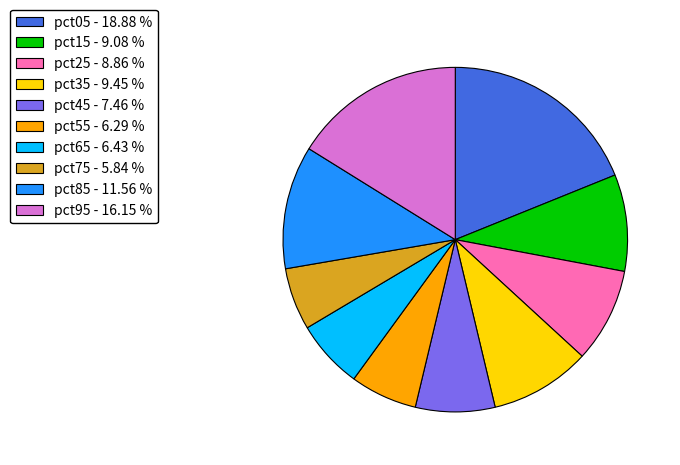

Is it true that pct95 is 3% of the pie?

False